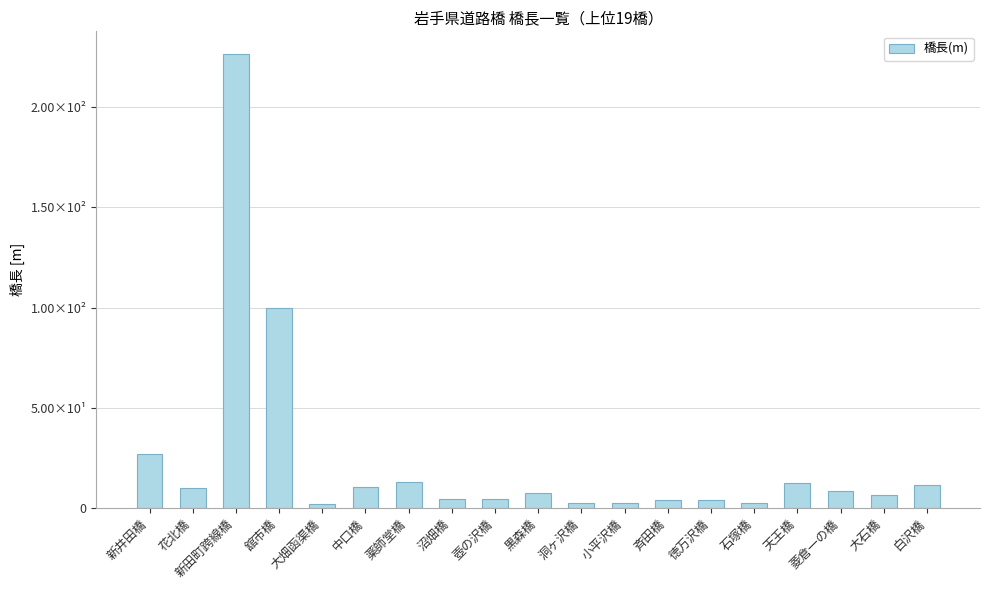

What is the greatest value displayed?

226.4